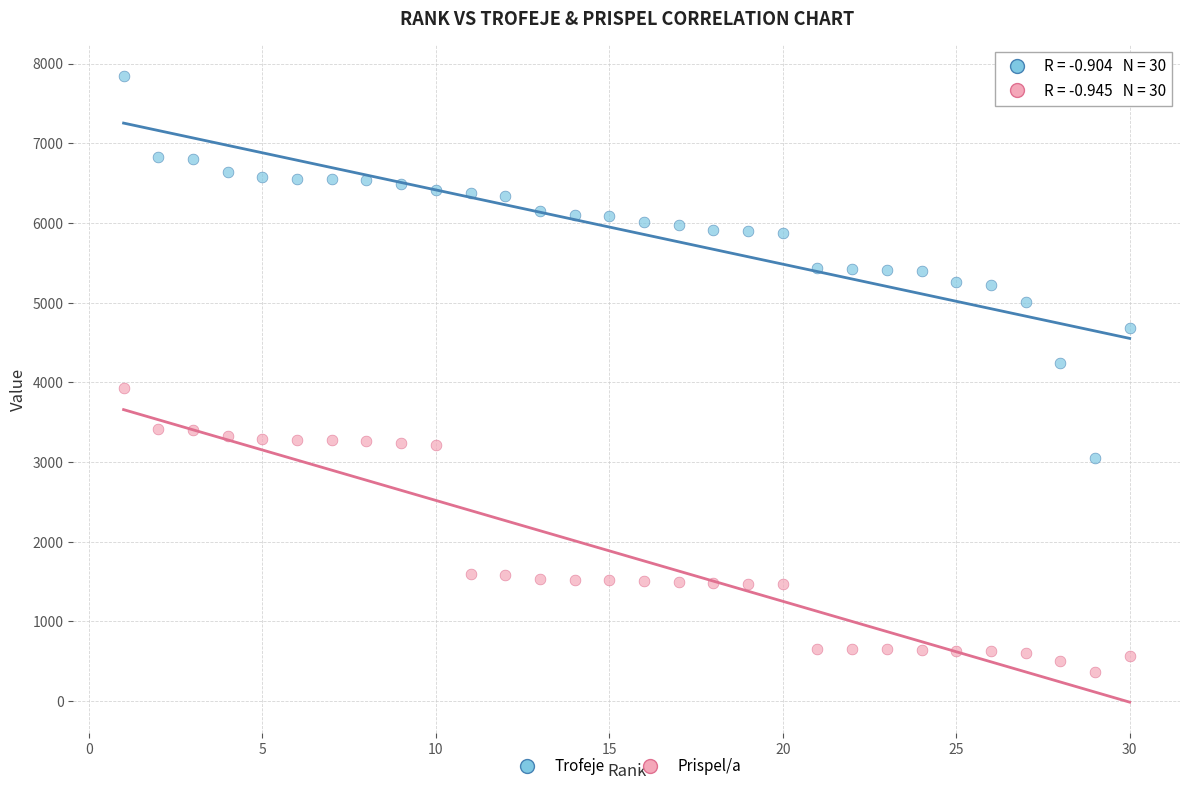

Across all data points, what is the range of Y values (max minus min)?

7486